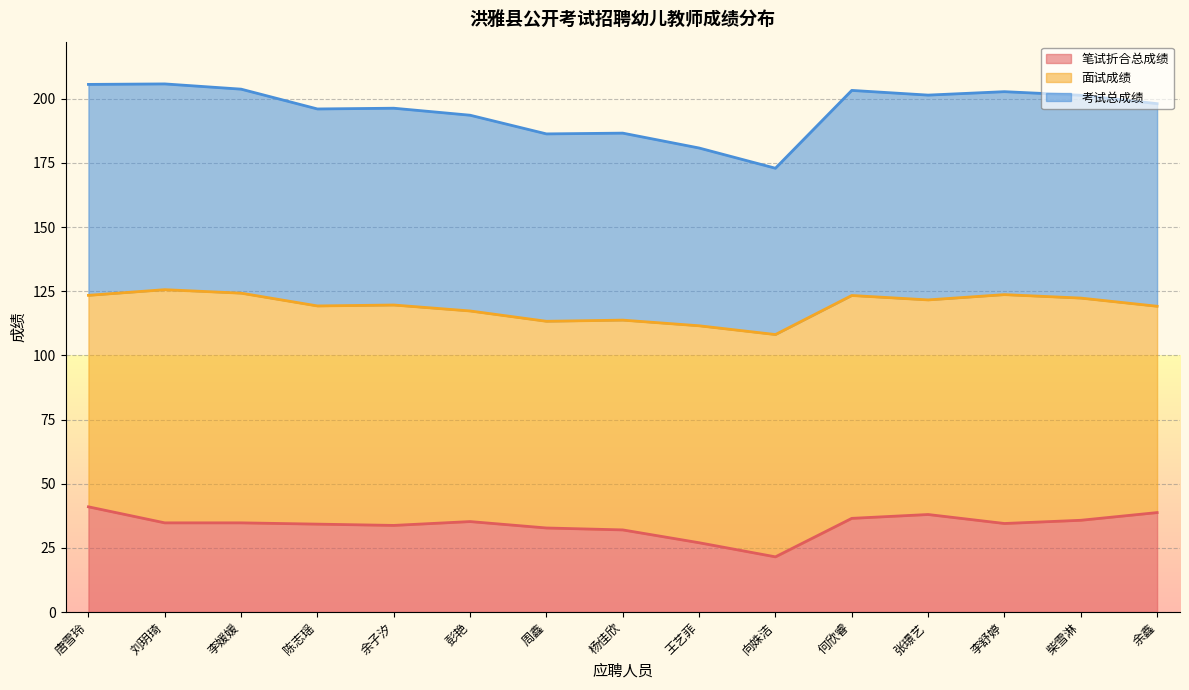

True or false: 考试总成绩 has a value of 201.4 at 柴雪淋.

True